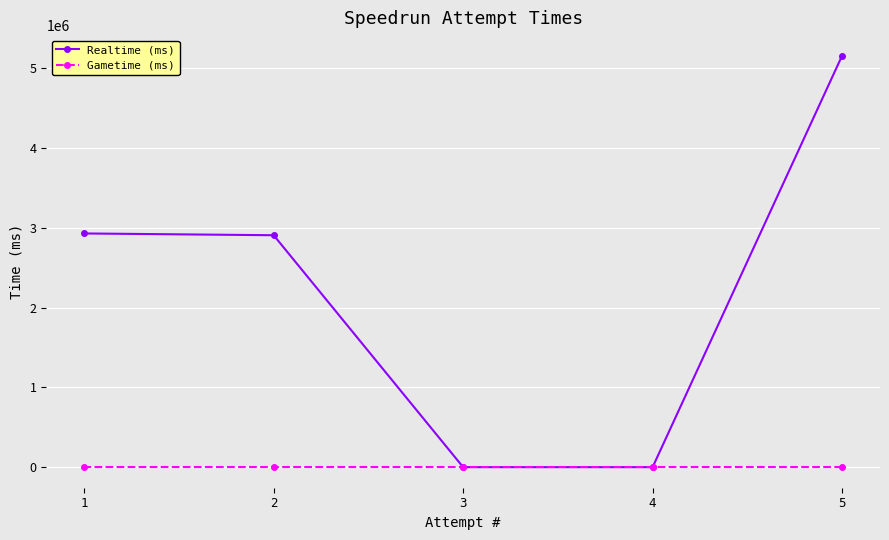

How many data points in Realtime (ms) are above 2907066?

2